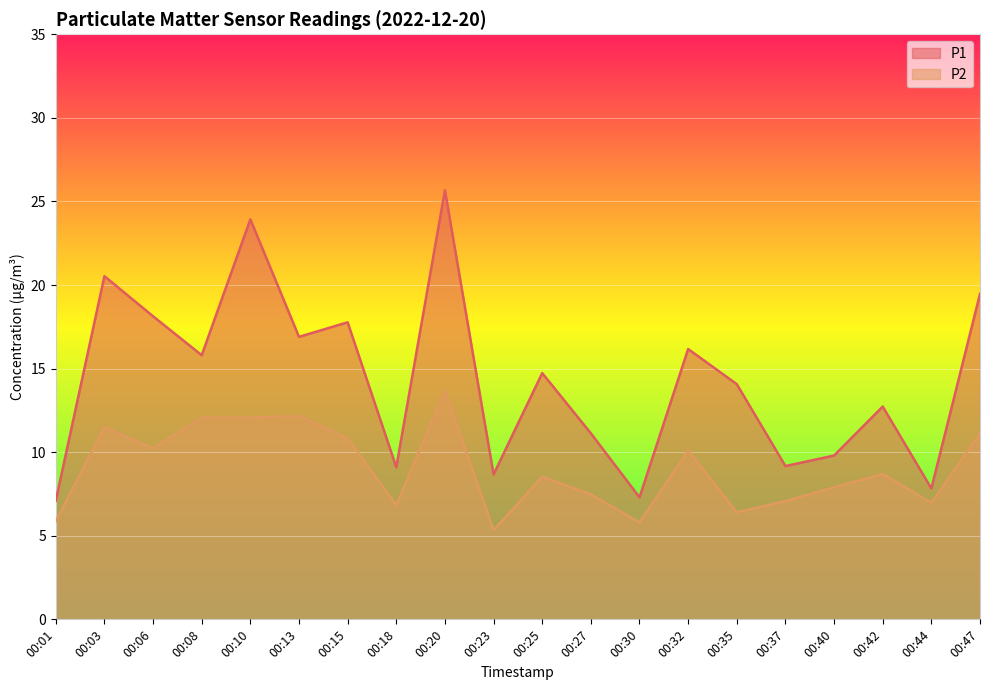

What is the value of the P1 point at the 19th from the left?

7.8